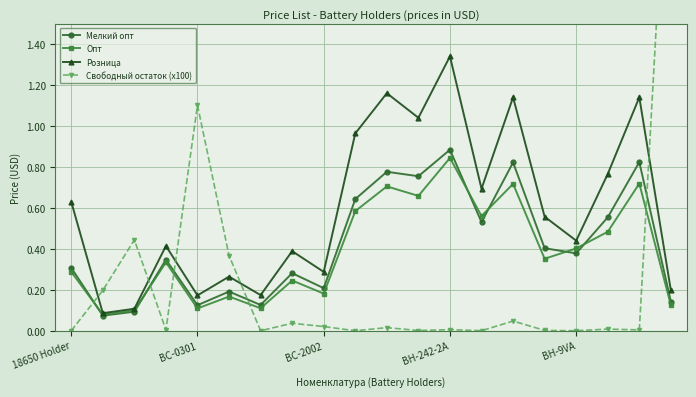

What is the highest value of the Розница series?

1.3